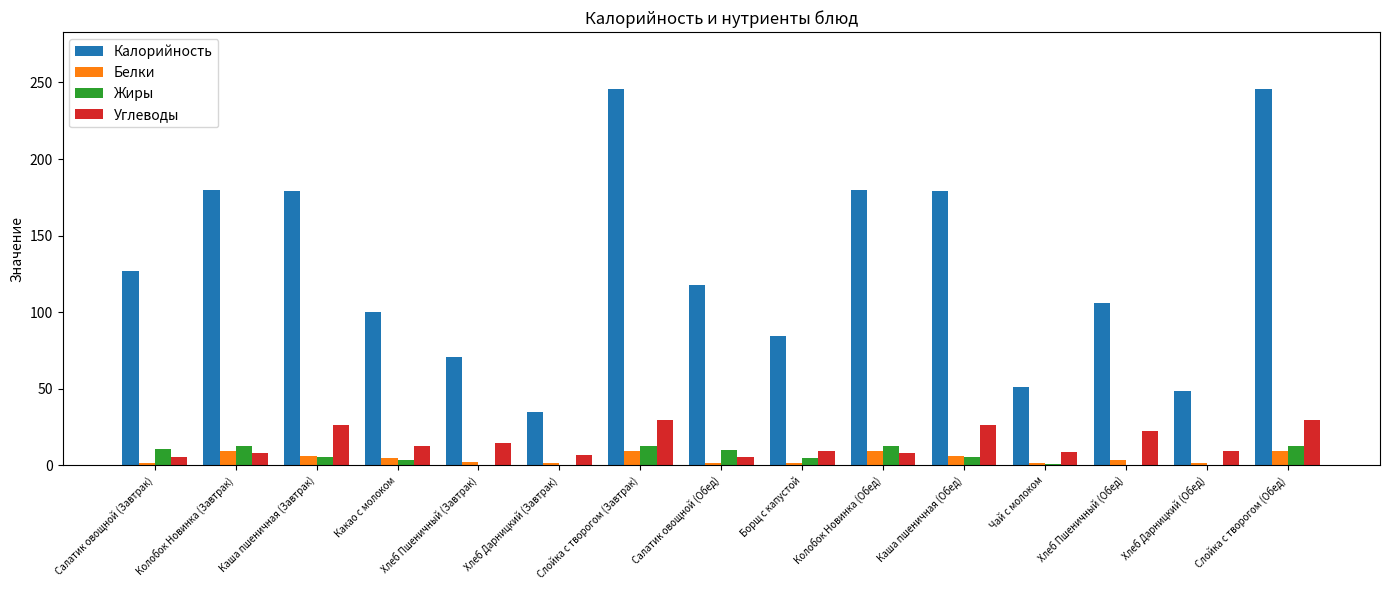

What is the total value across all series at Каша пшеничная (Завтрак)?

217.4